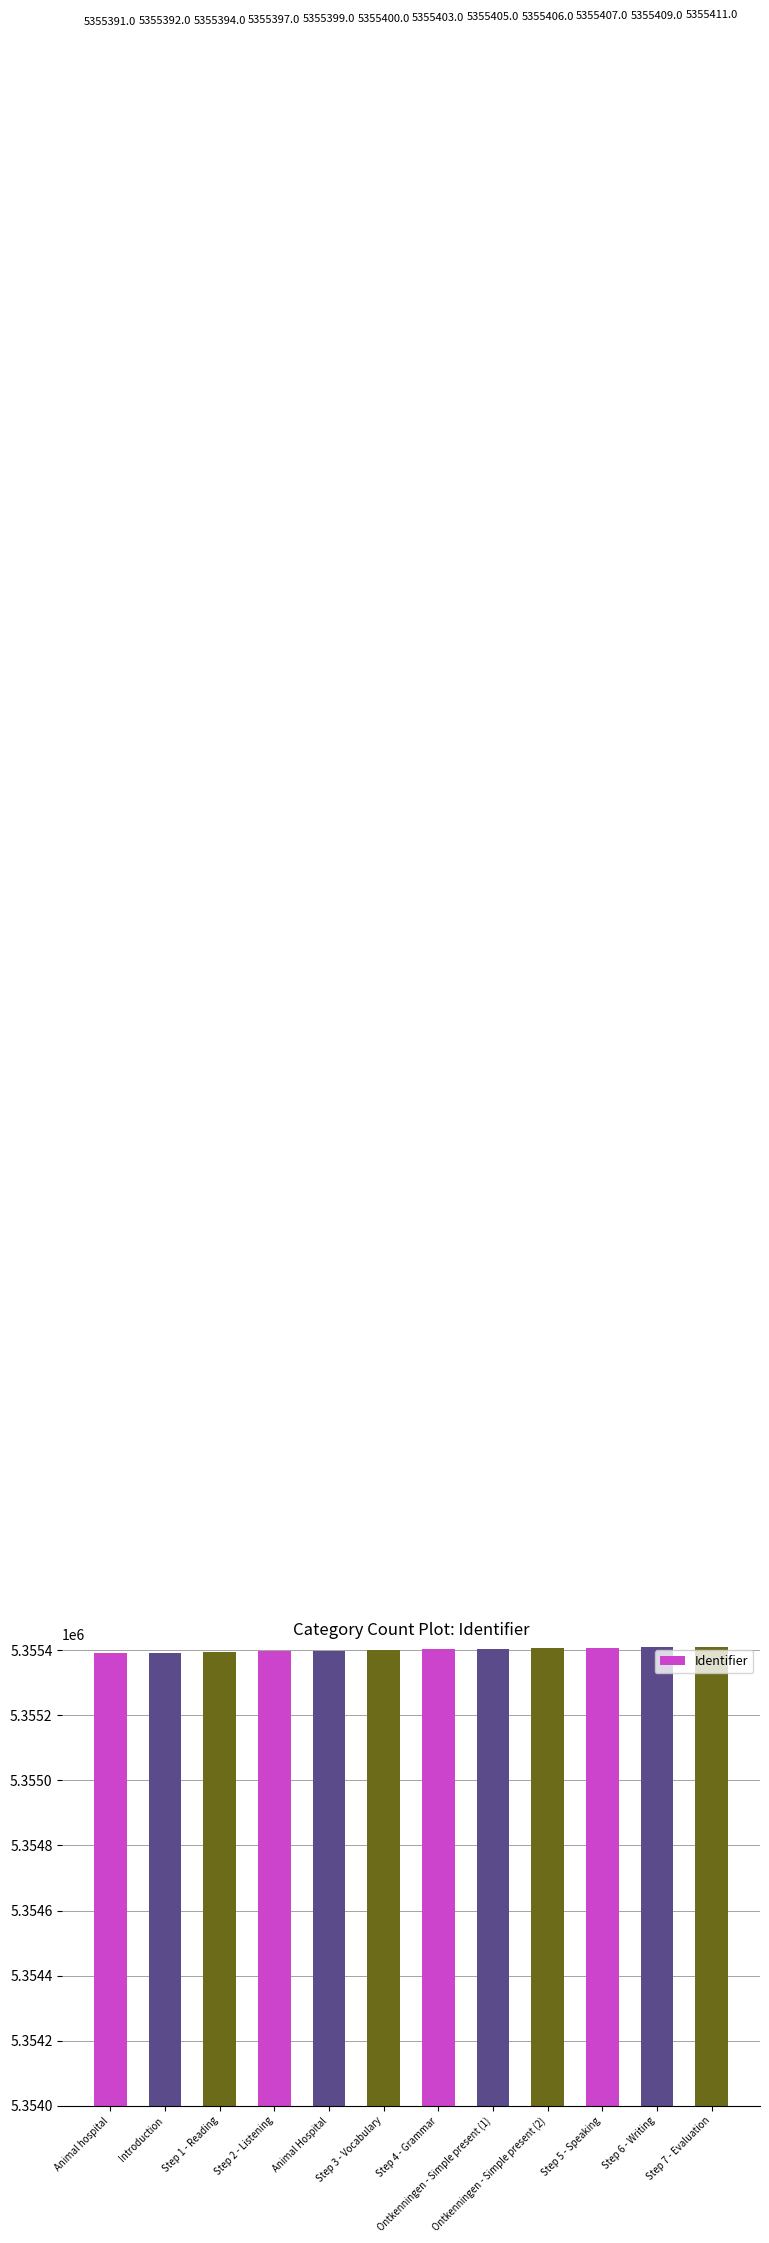

At which label is the value closest to 5355401?

Step 3 - Vocabulary